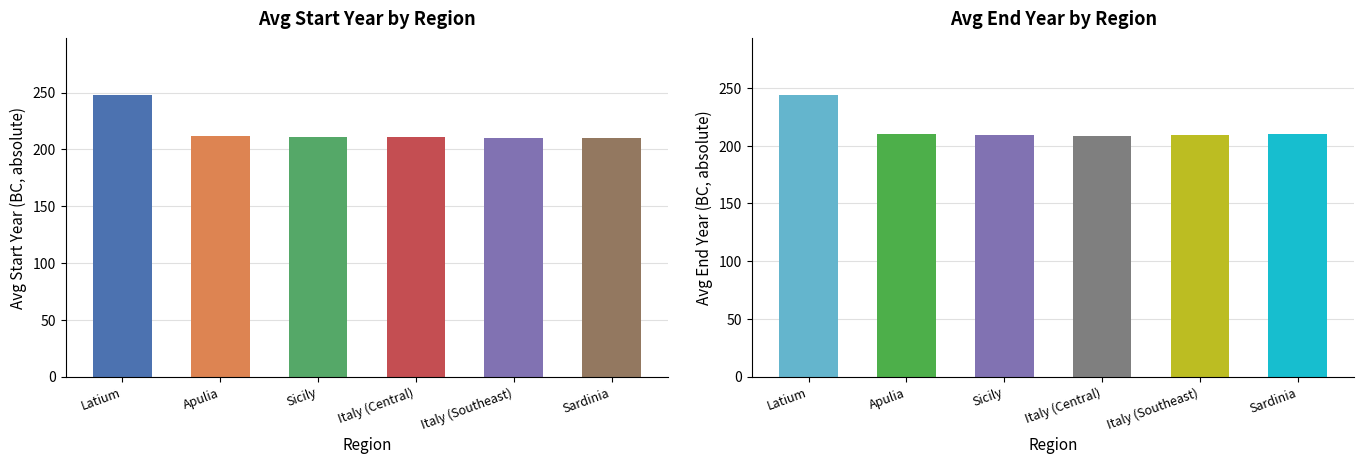

What is the value of the Avg End Year (BC abs) bar at the 4th from the left?

208